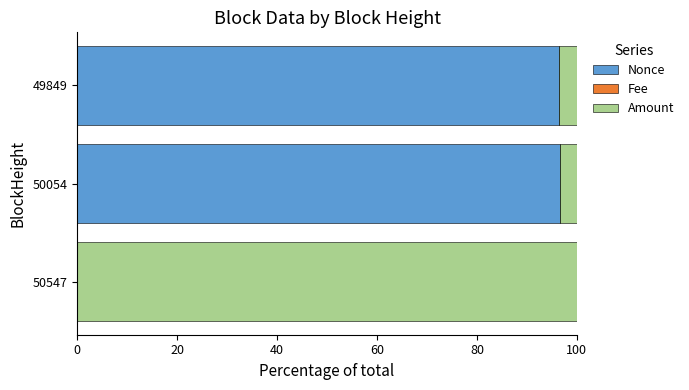

Is it true that Nonce equals 134.0 at 50054?

False